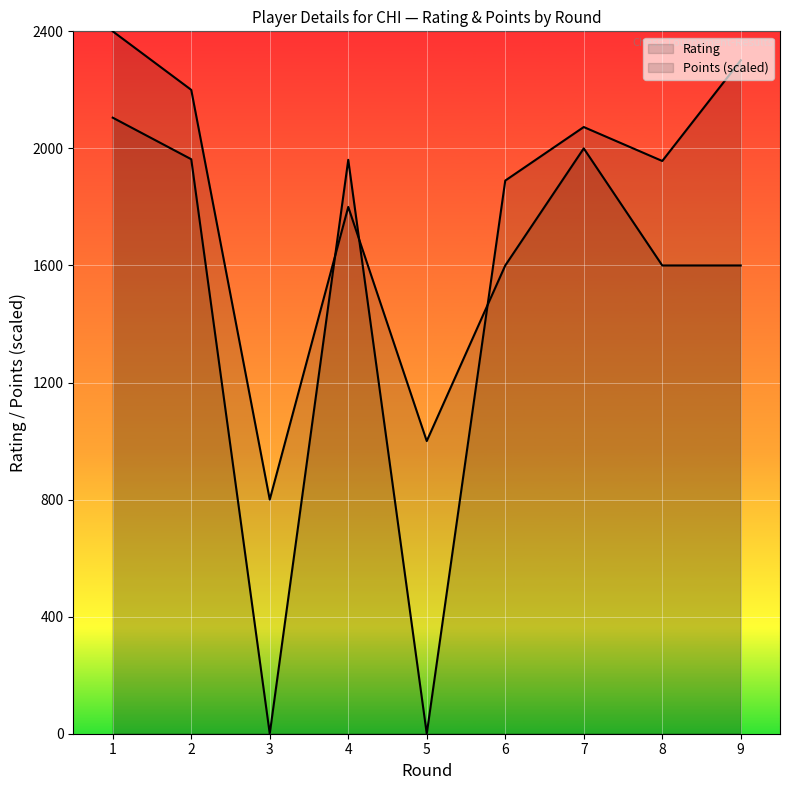

The value of Points at 8 is 822. True or false?

False